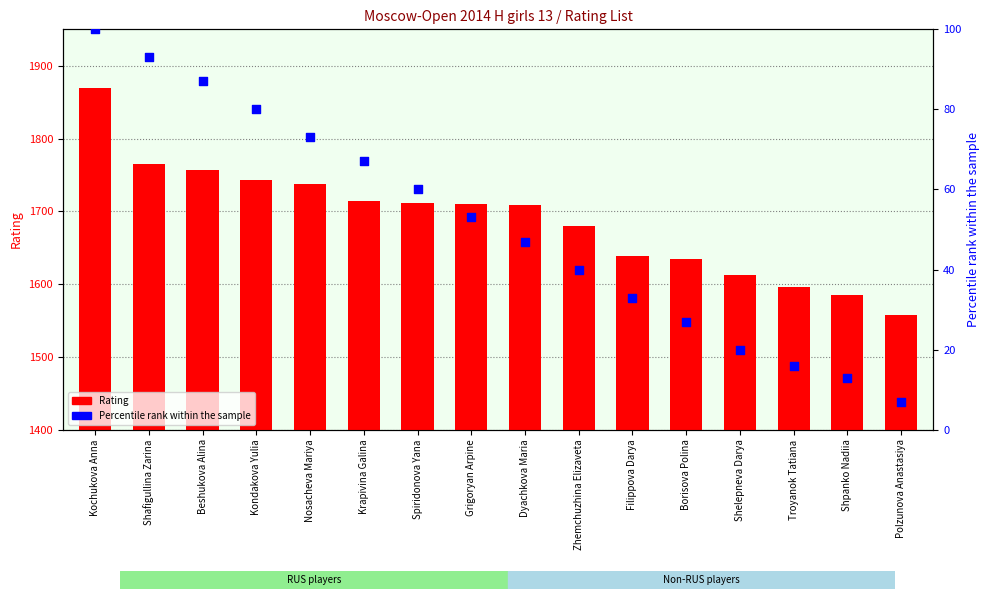

At how many categories does at least one series exceed 1184?

16